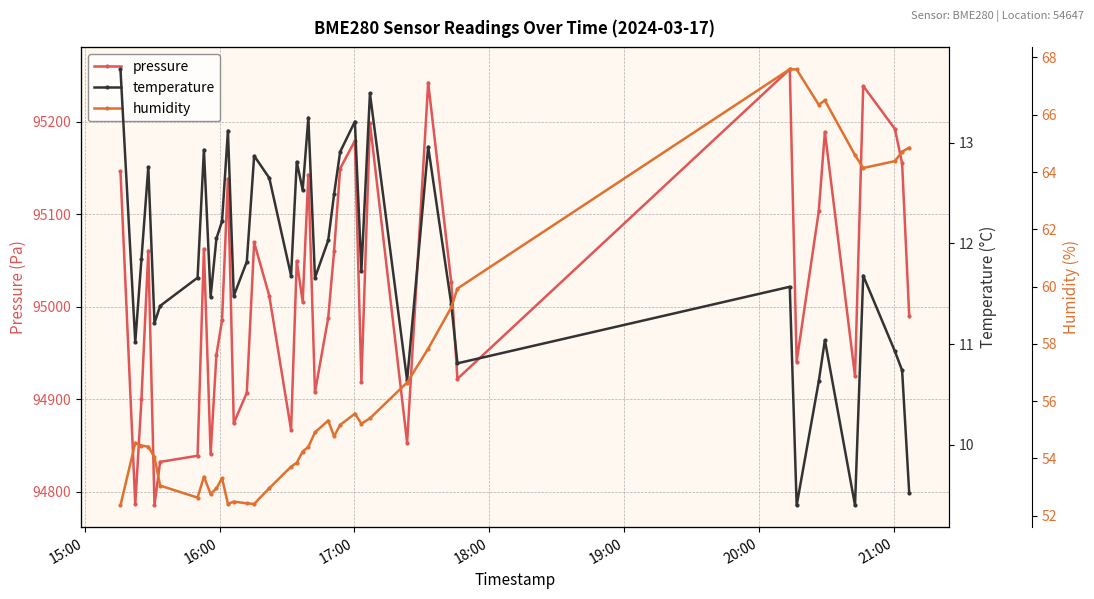

How many data points in temperature are less than 11?

8